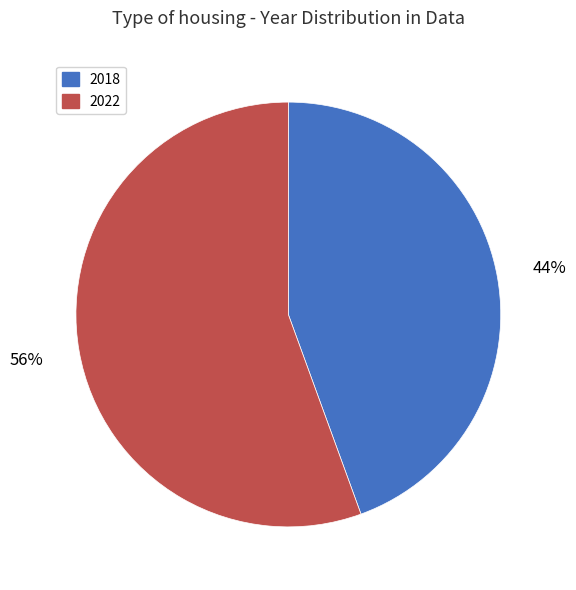

To the nearest percent, what portion does 2022 represent?

56%